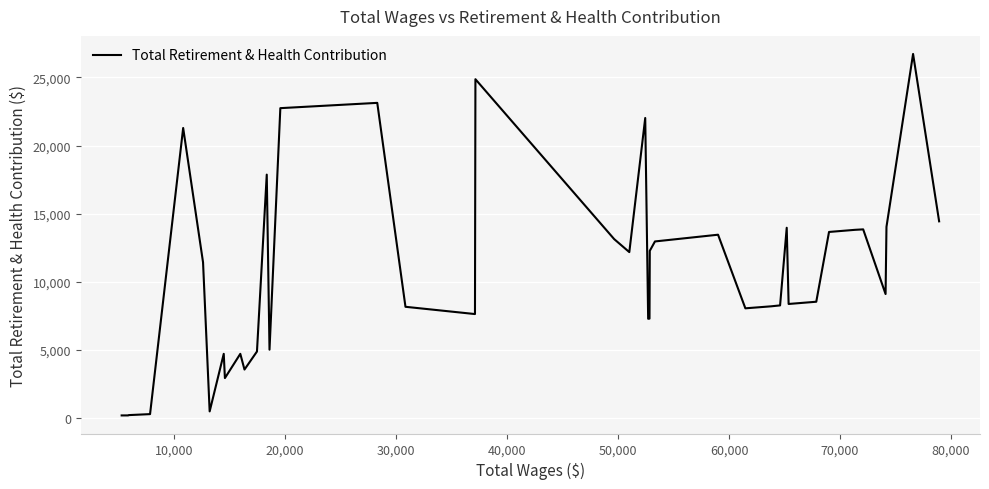

What is the greatest value displayed?

26720